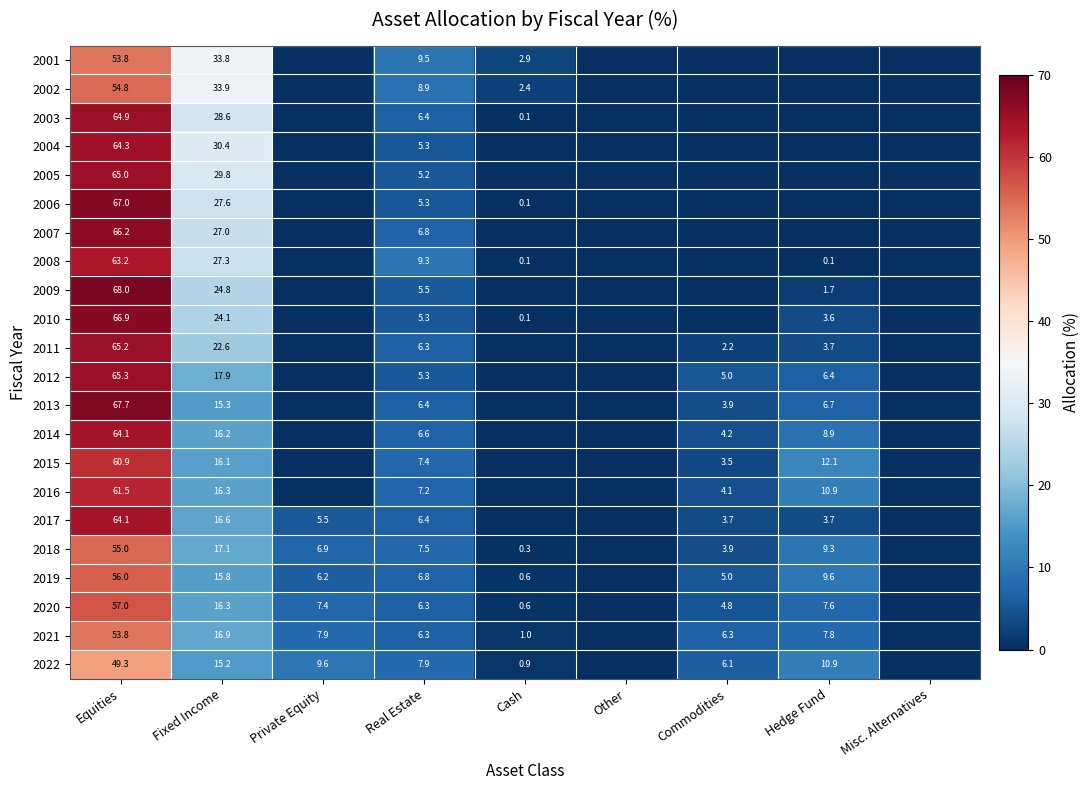

Is it true that 2018 equals 6.1 at Fixed Income?

False